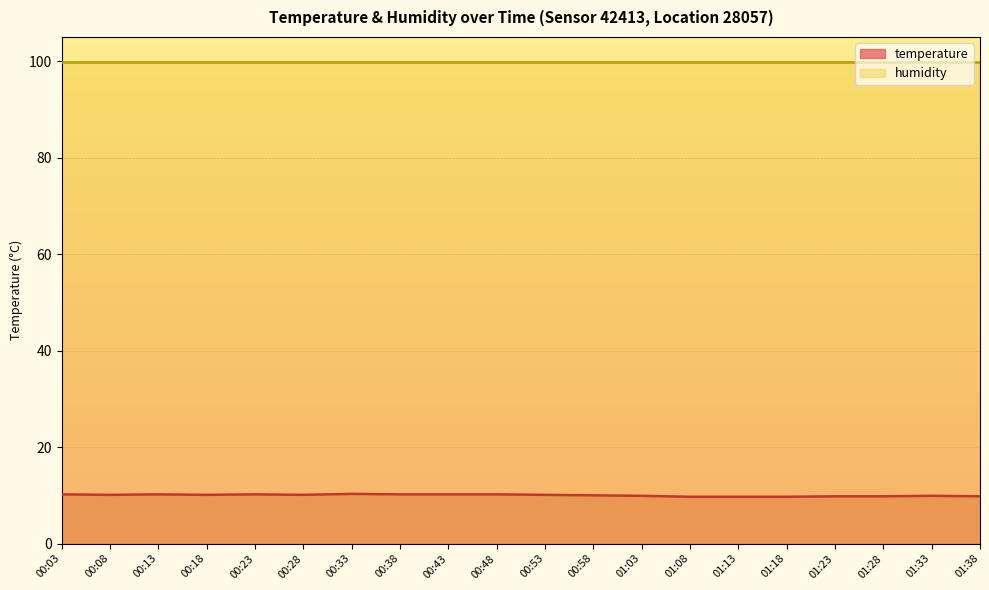

What is the difference between the second highest and minimum values?

0.5